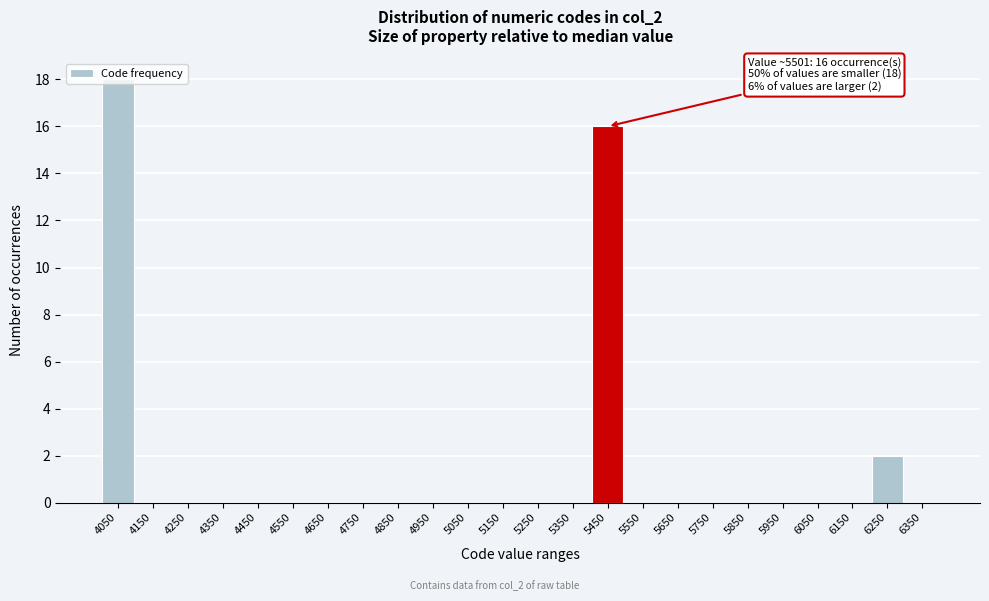

The value at 5850 is -10. True or false?

False